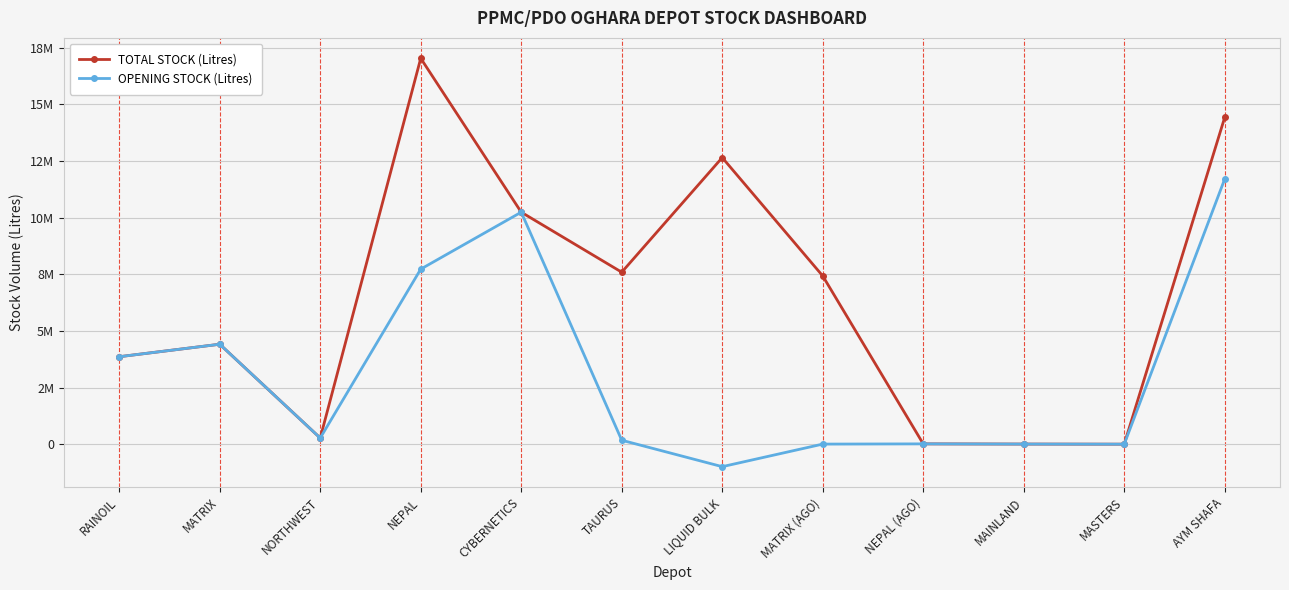

Between MATRIX and TAURUS, which series saw the biggest shift?

OPENING STOCK (Litres)